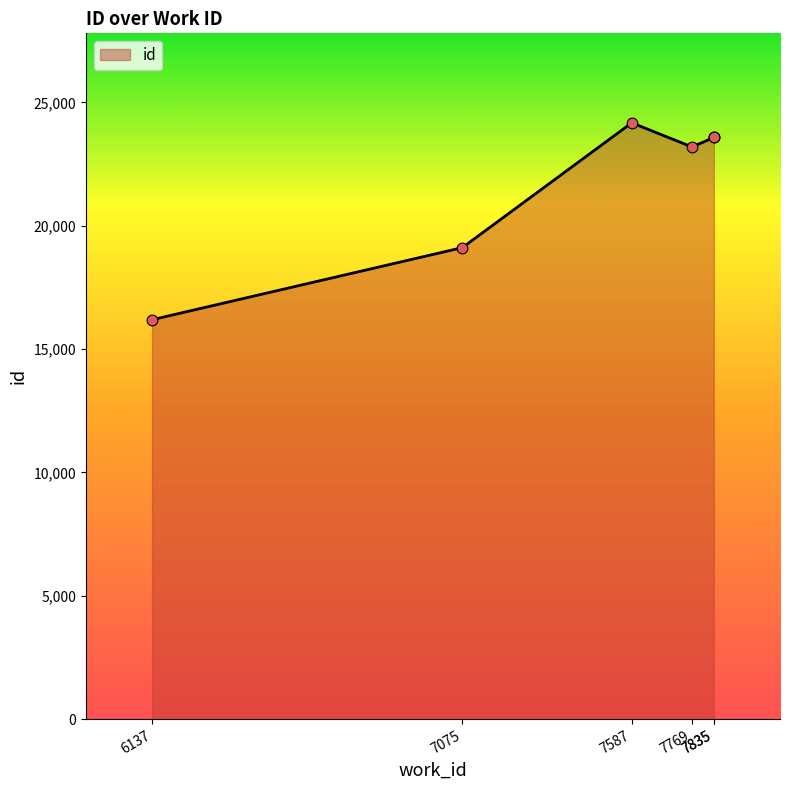

Which has a higher value, 7769 or 7835?

7835